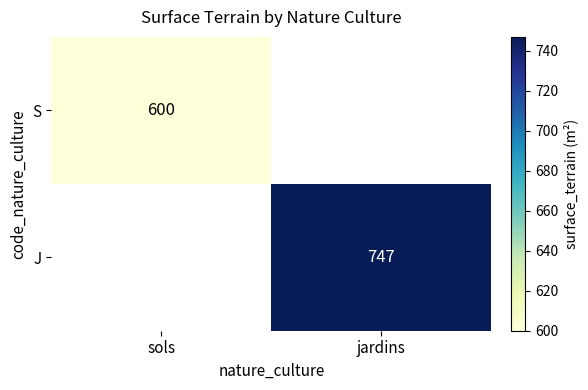

How many distinct data groups are displayed?

2